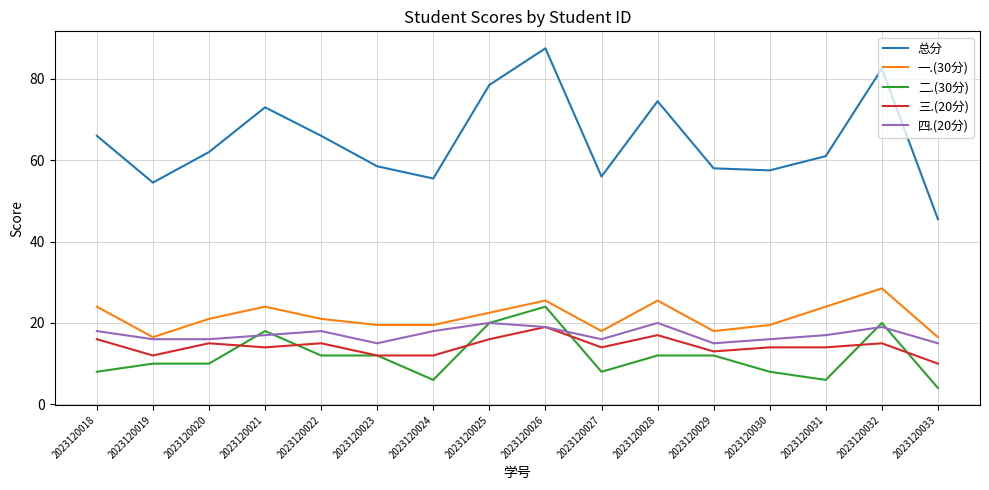

What is the difference between the 一.(30分) values at 2023120032 and 2023120033?

12.0